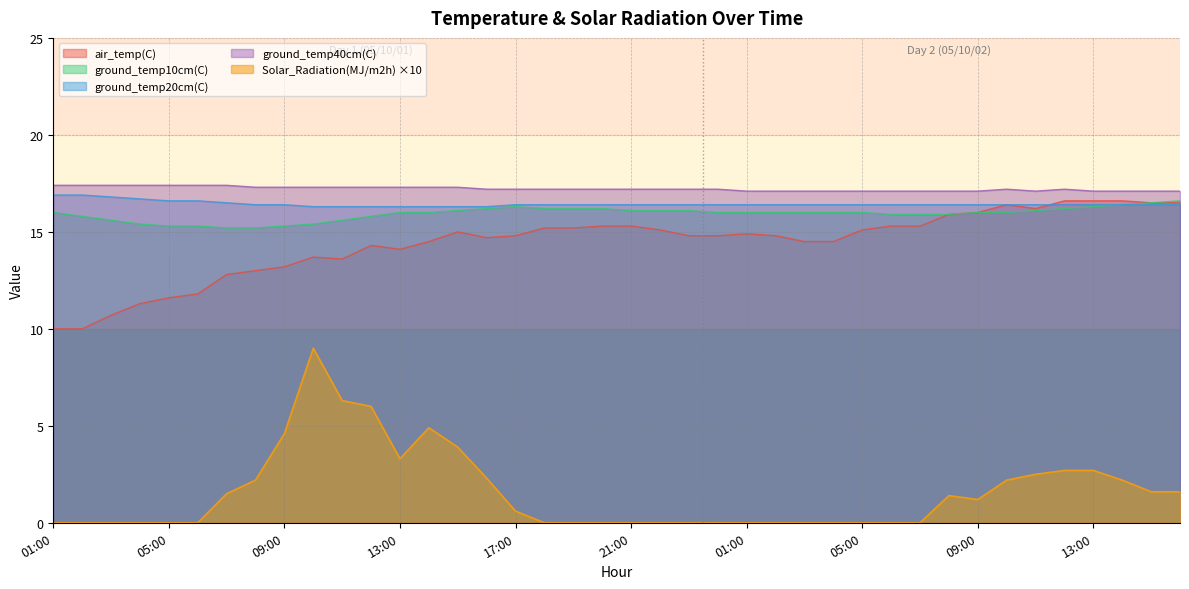

What is the difference between the highest and lowest values at 17:00?

16.6